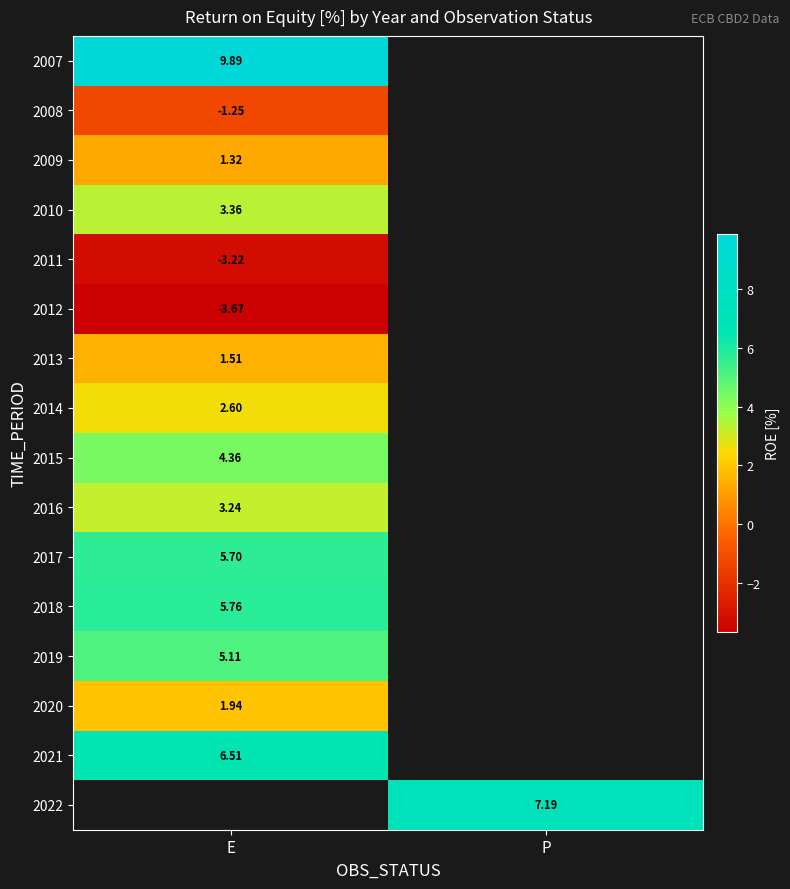

Which category has the highest value in the 2007 series?

E